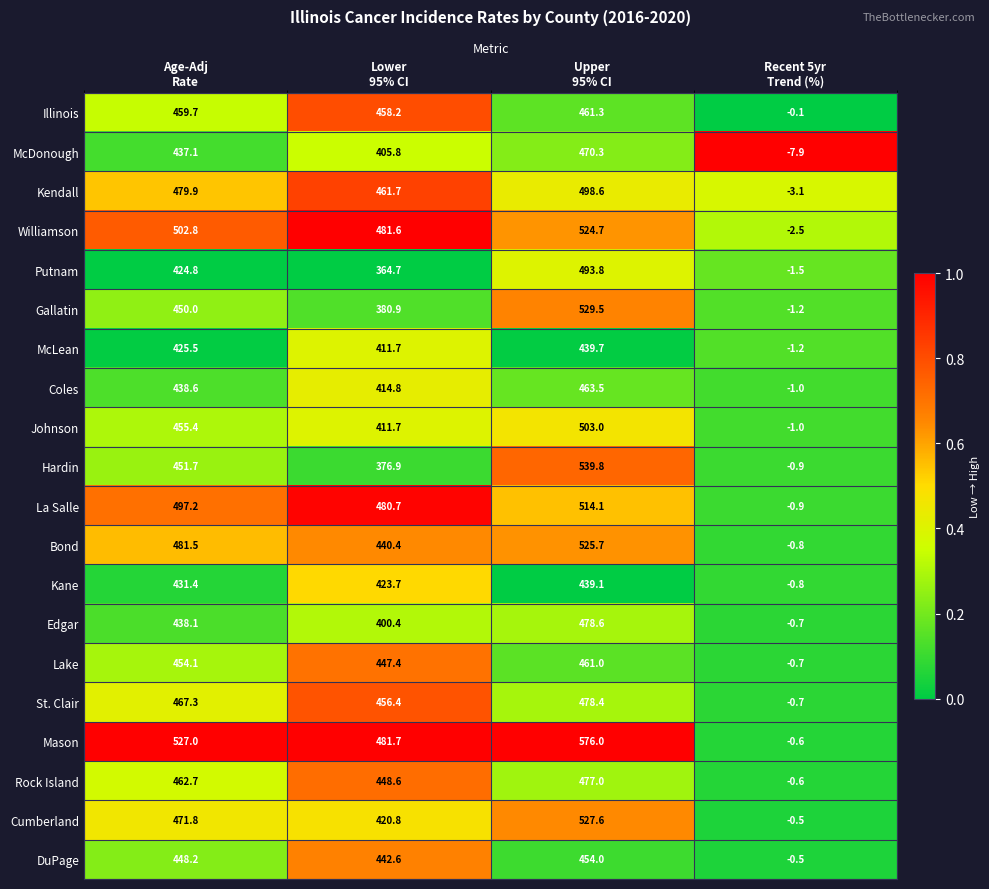

Count the number of categories in the chart.

4